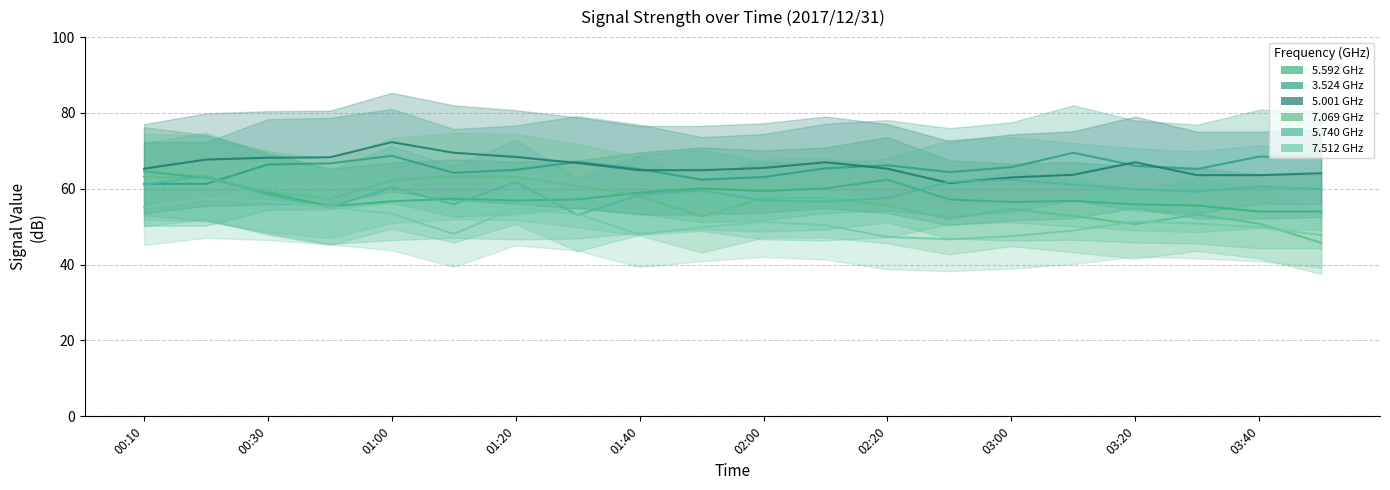

What is the sum of all 5.740 values?

1183.2